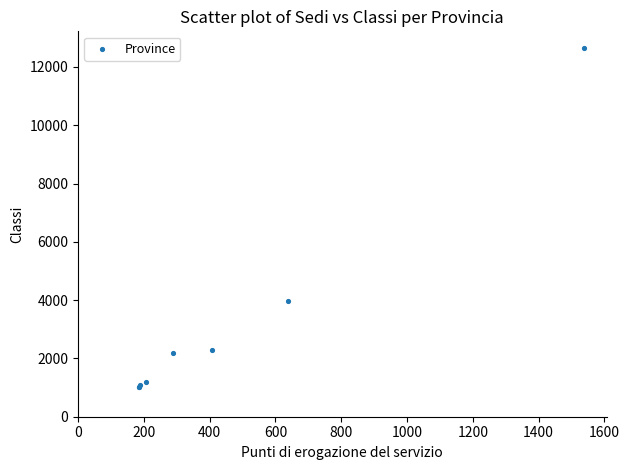

What Y value in the scatter plot is closest to 6825?

3982